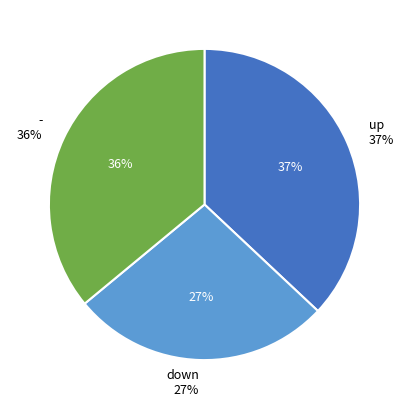

Does any single category account for the majority?

No